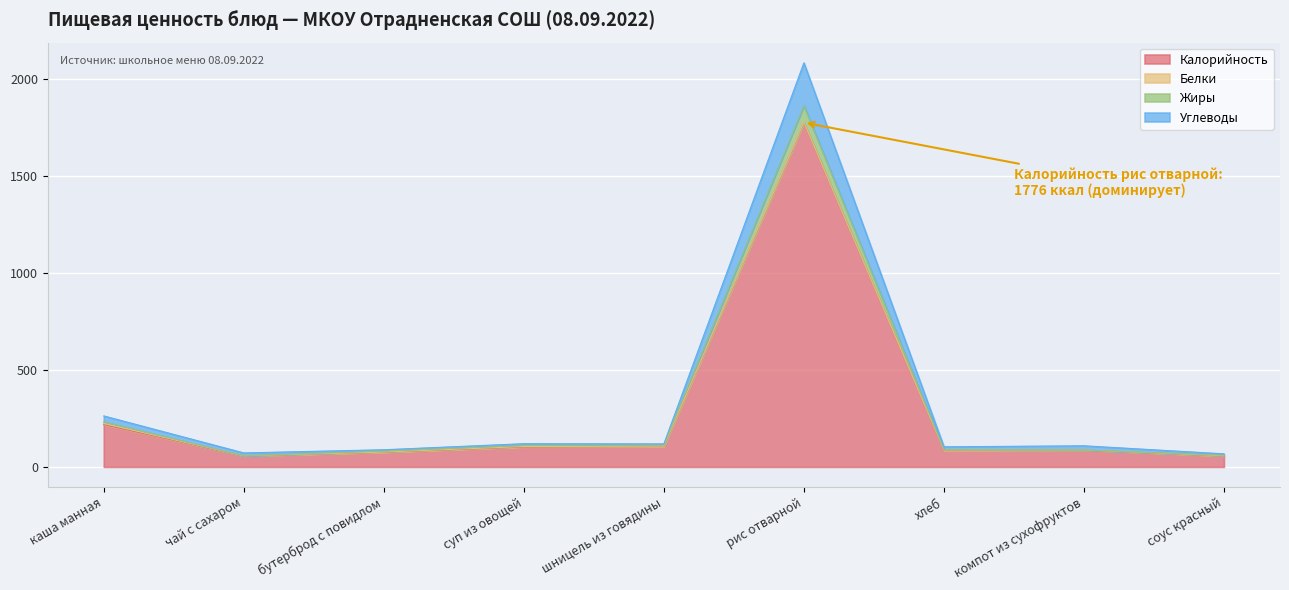

What position from the right is шницель из говядины?

5